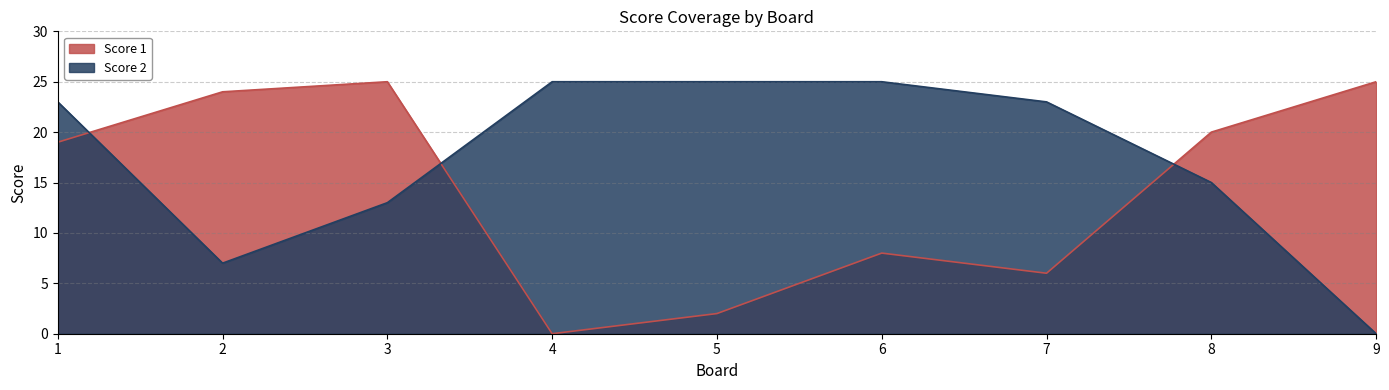

What is the value of the Score 2 point at the 6th from the left?

25